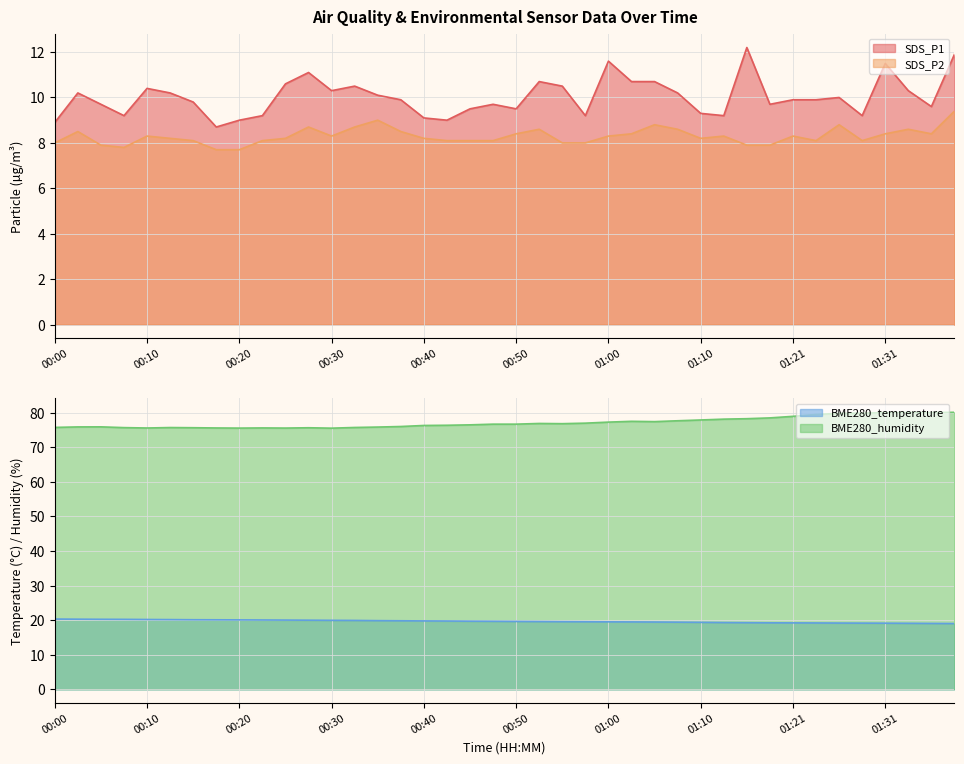

Rank the series at 01:24 from lowest to highest value.

SDS_P2, SDS_P1, BME280_temperature, BME280_humidity